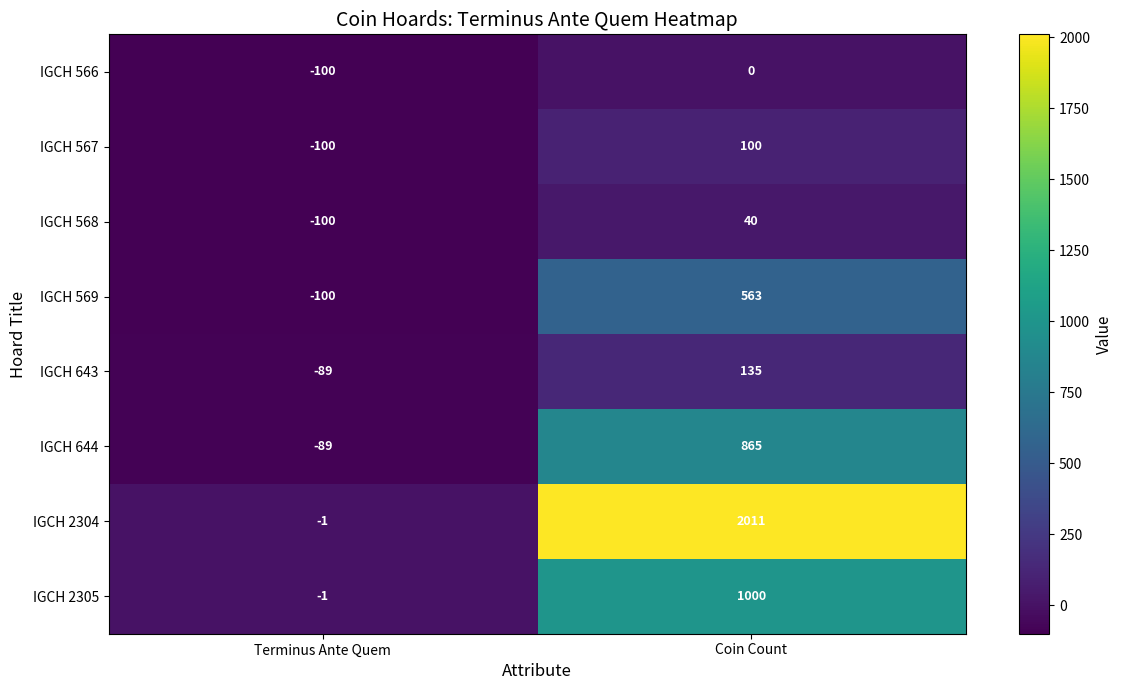

The value of IGCH 2304 at Terminus Ante Quem is -2. True or false?

False